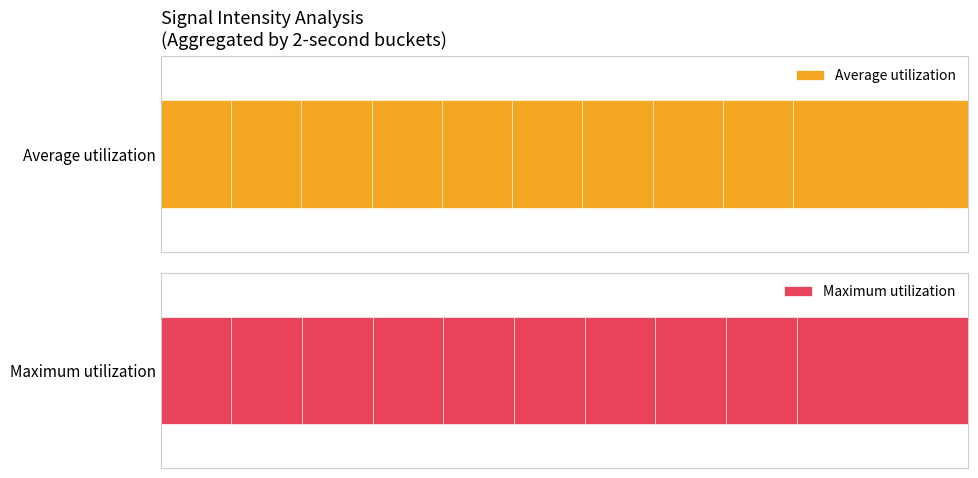

Rank the categories by Average utilization value from highest to lowest.

85.6%, 80.1%, 75.5%, 74.2%, 70.8%, 66.9%, 63.1%, 59.9%, 55.2%, 37.2%